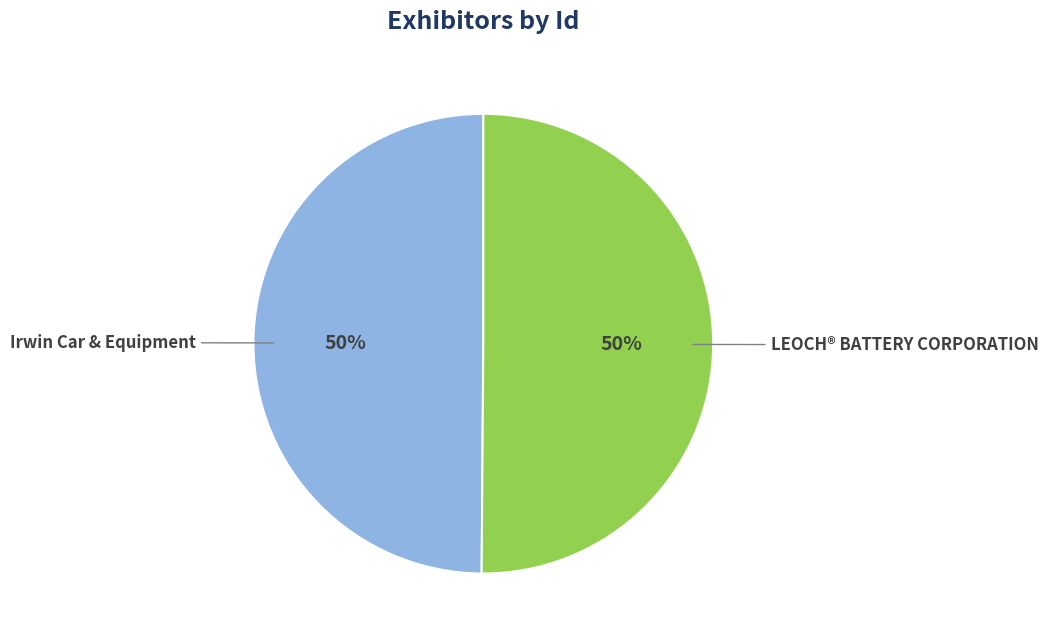

Is the sum of Irwin Car & Equipment and LEOCH® BATTERY CORPORATION greater than half?

Yes